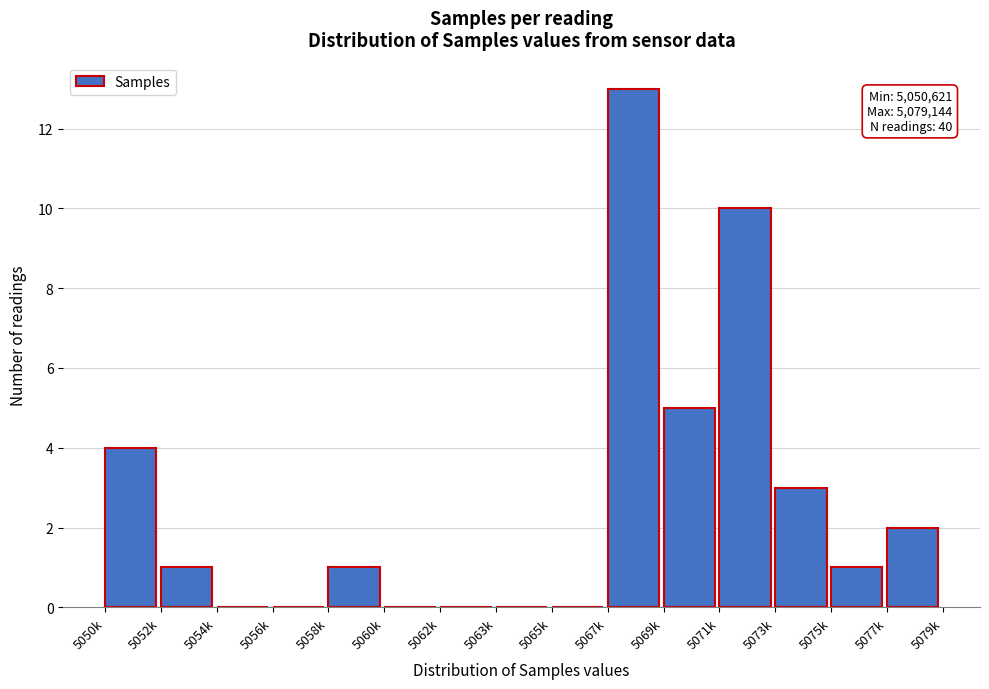

Reading left to right, transcribe all the data shown in this chart.

5050k=4	5052k=1	5054k=0	5056k=0	5058k=1	5060k=0	5062k=0	5063k=0	5065k=0	5067k=13	5069k=5	5071k=10	5073k=3	5075k=1	5077k=2